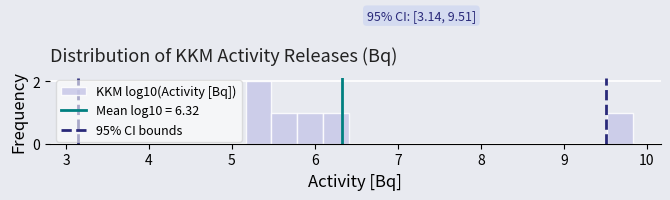

Around what value on the x-axis is the tallest bar? Give the approximate position of its centre, as read against the axis.

5.3